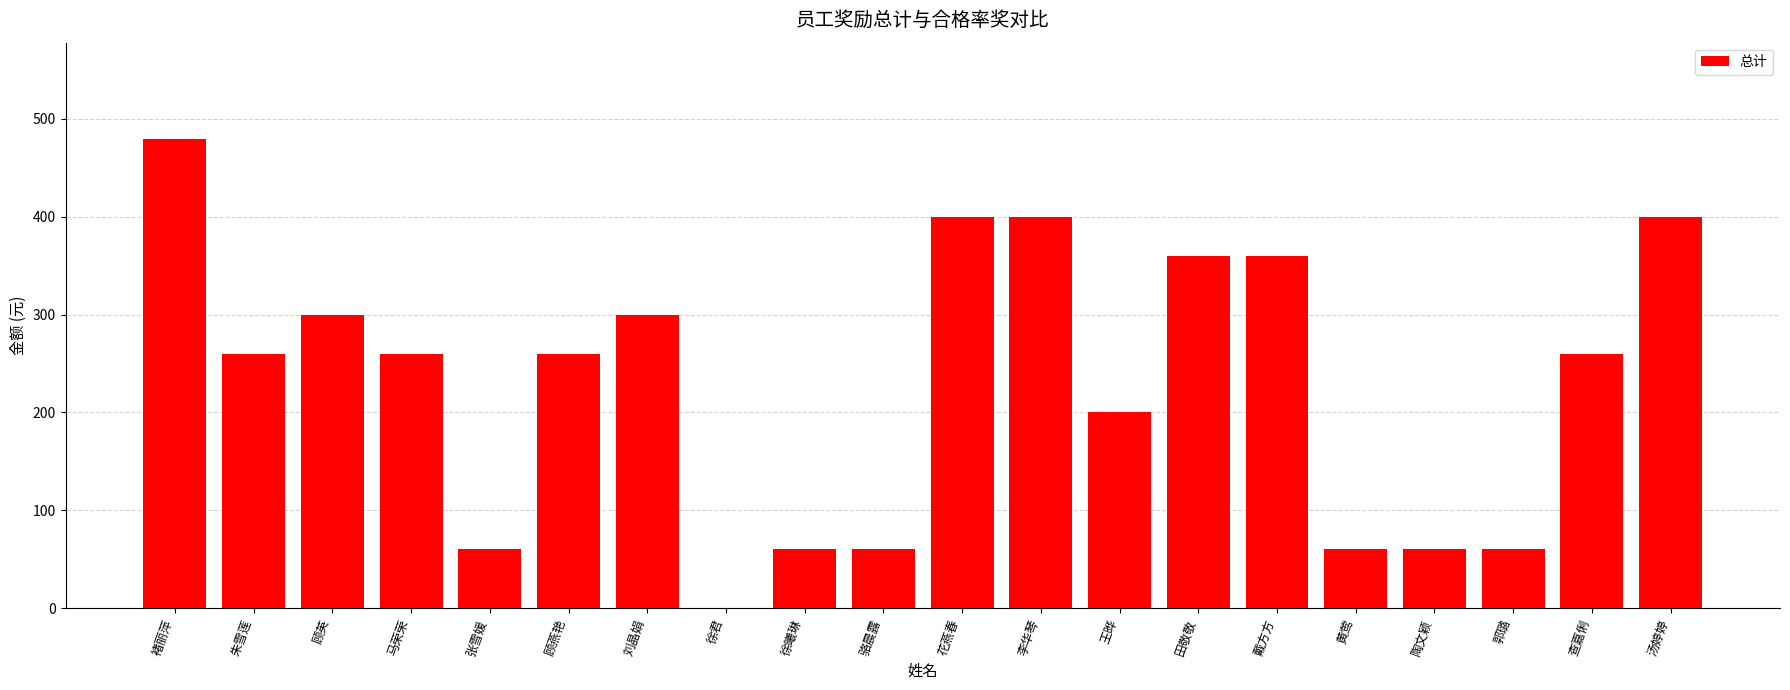

Which category has the highest value across all series?

褚丽萍